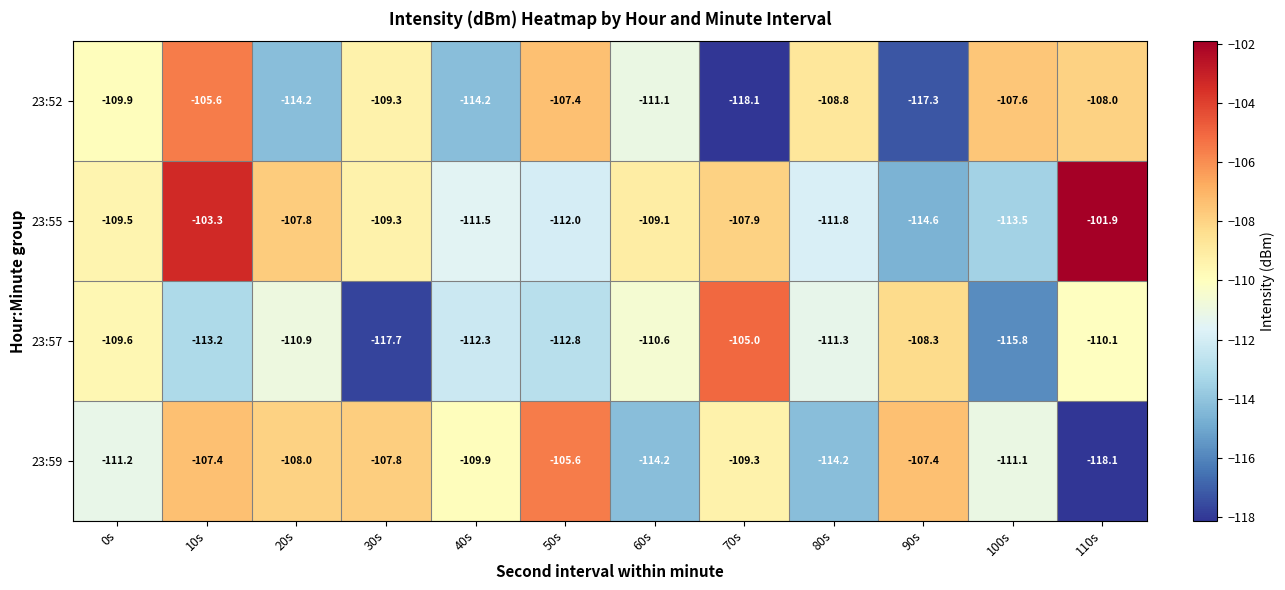

What is the total value across all series at 80s?

-446.1